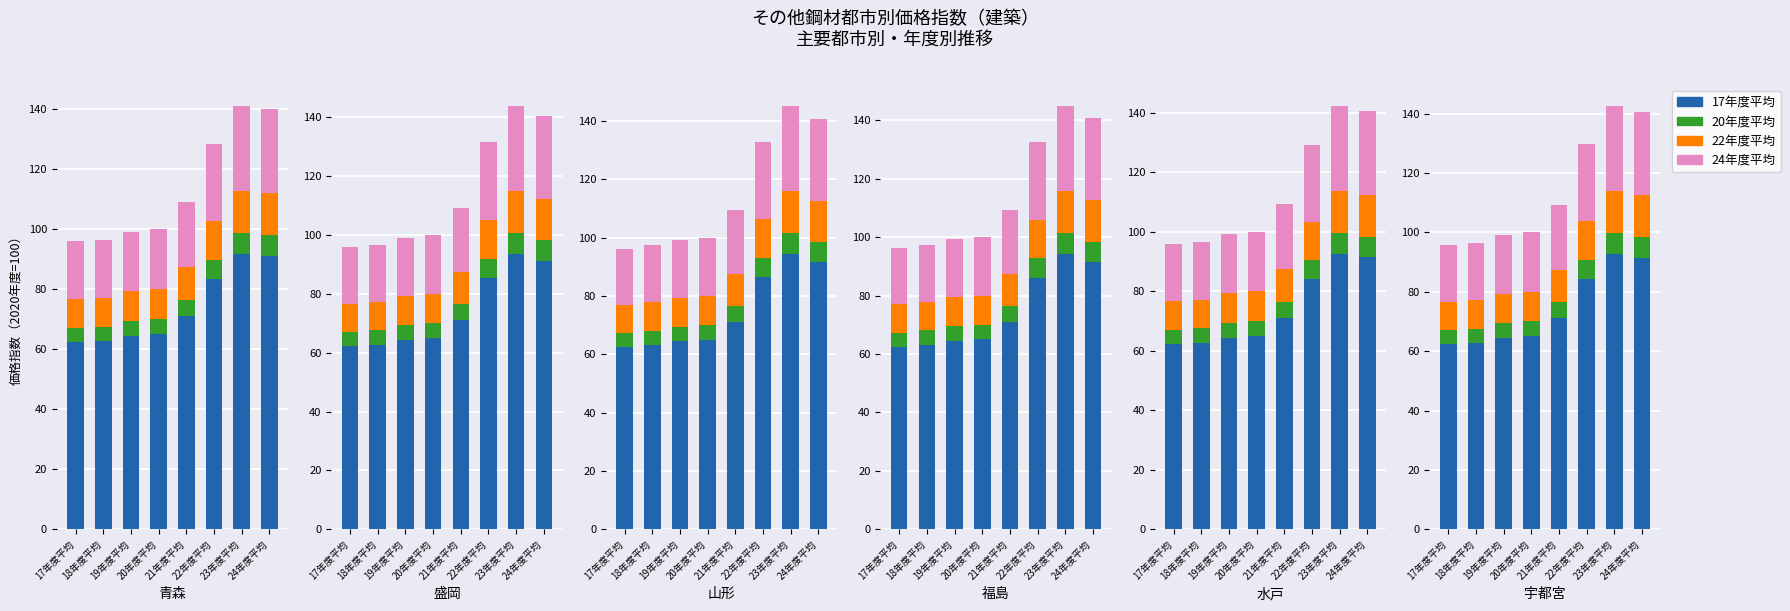

The value of Base Salary at 21年度平均 is 106.8. True or false?

False